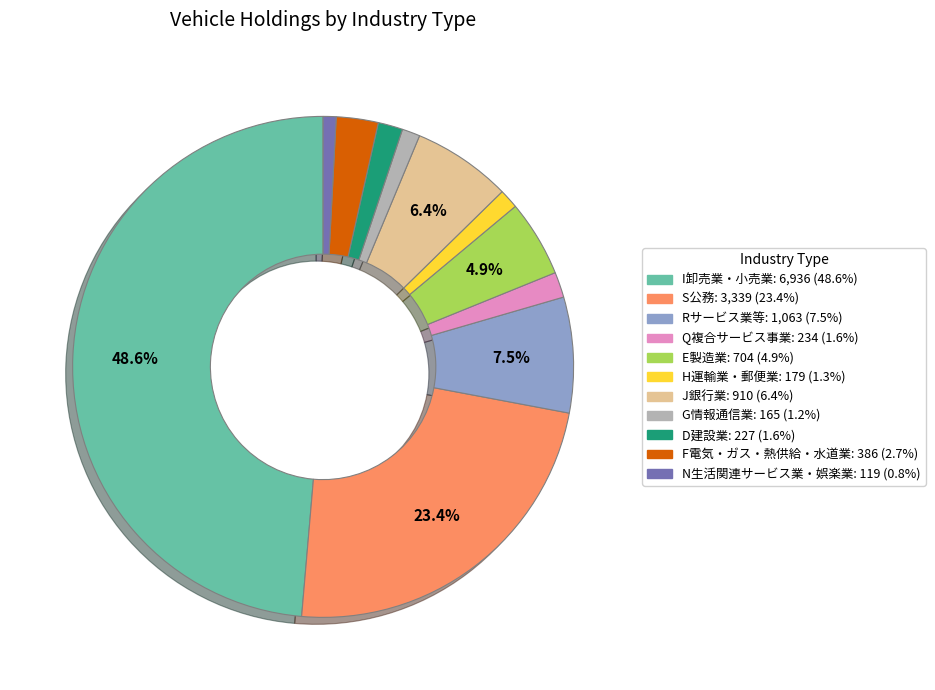

Which category has the biggest portion of the pie?

I卸売業・小売業